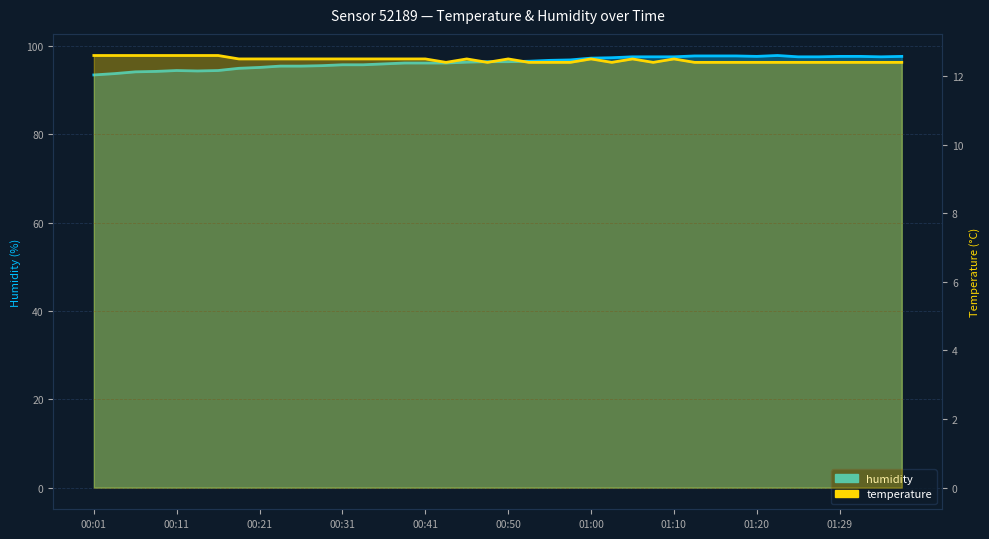

Where is the first local minimum for humidity?

00:13